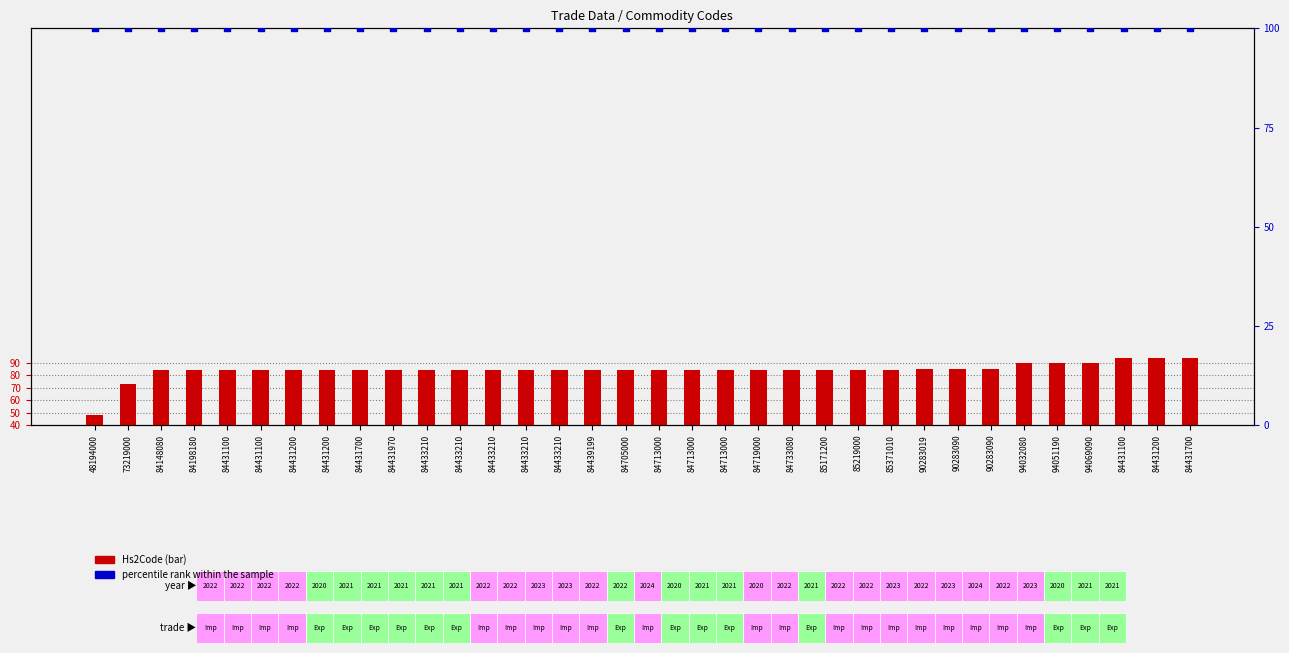

Which series has the largest Y range (max minus min)?

Hs2Code